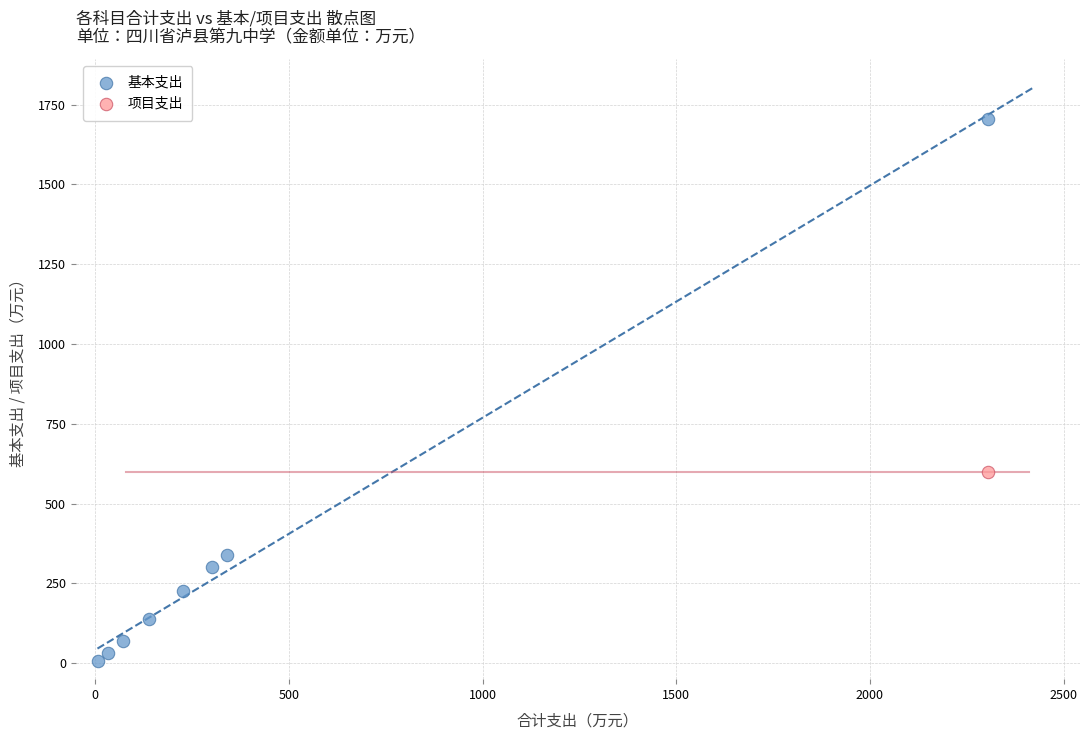

What are all the series names shown in the legend?

基本支出, 项目支出